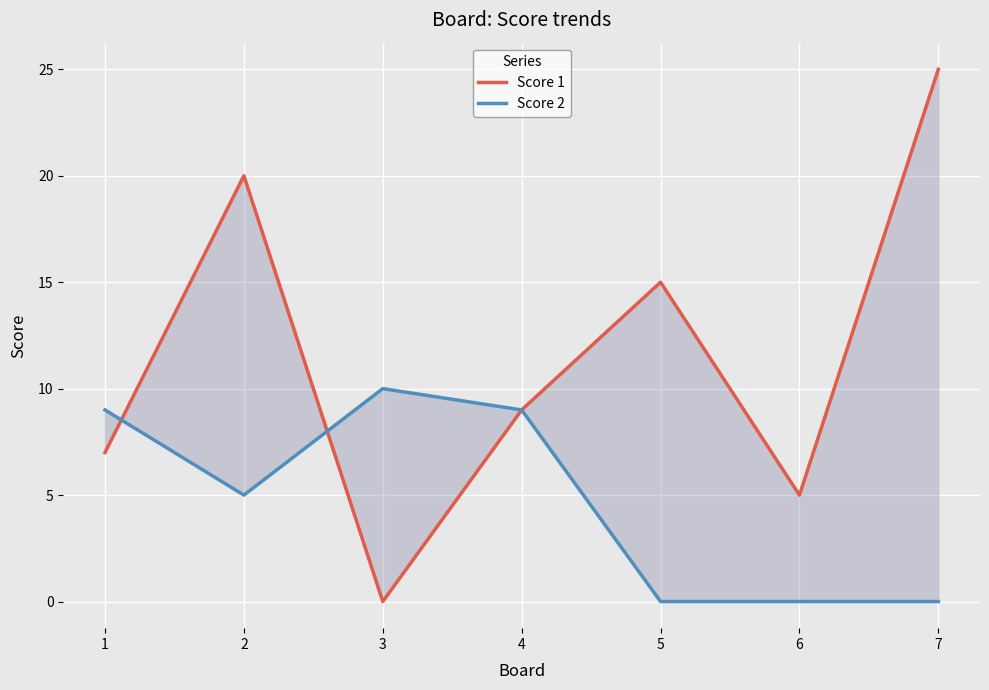

Which category has the lowest value in the Score 2 series?

5